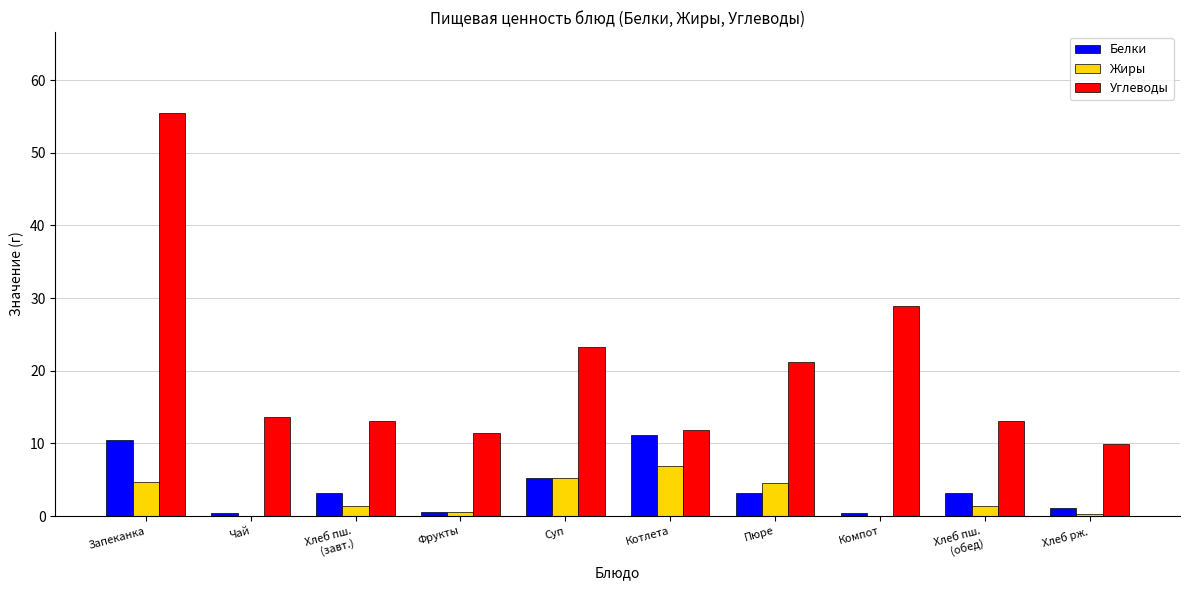

What value does the Белки series have at Котлета?

11.1